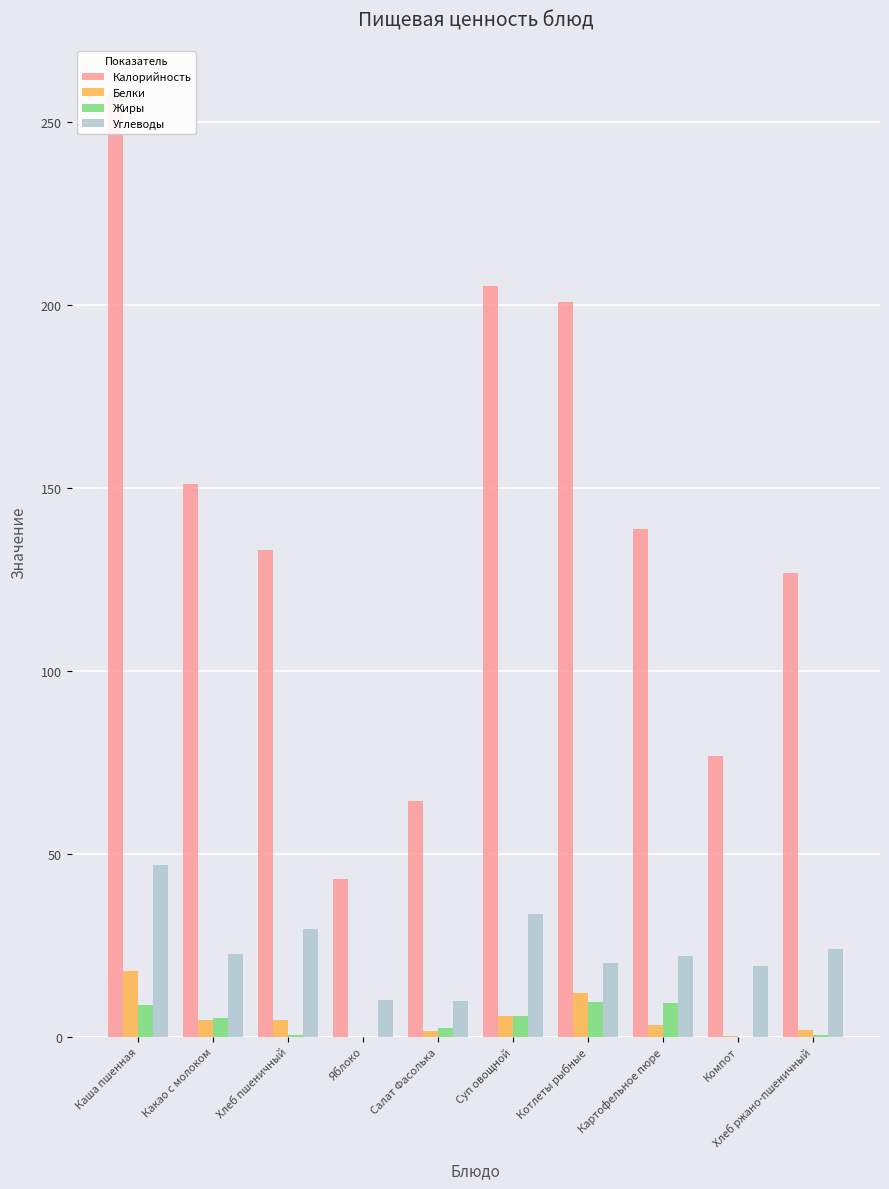

Reading left to right, list all the values displayed in this chart.

Калорийность: Каша пшенная=258.0	Какао с молоком=151.0	Хлеб пшеничный=133.2	Яблоко=43.0	Салат Фасолька=64.4	Суп овощной=205.3	Котлеты рыбные=200.9	Картофельное пюре=138.8	Компот=76.8	Хлеб ржано-пшеничный=126.7
Белки: Каша пшенная=18.0	Какао с молоком=4.7	Хлеб пшеничный=4.6	Яблоко=0.0	Салат Фасолька=1.7	Суп овощной=5.8	Котлеты рыбные=11.9	Картофельное пюре=3.2	Компот=0.2	Хлеб ржано-пшеничный=1.9
Жиры: Каша пшенная=8.7	Какао с молоком=5.2	Хлеб пшеничный=0.5	Яблоко=0.0	Салат Фасолька=2.4	Суп овощной=5.6	Котлеты рыбные=9.5	Картофельное пюре=9.2	Компот=0.0	Хлеб ржано-пшеничный=0.4
Углеводы: Каша пшенная=46.9	Какао с молоком=22.6	Хлеб пшеничный=29.5	Яблоко=10.0	Салат Фасолька=9.8	Суп овощной=33.6	Котлеты рыбные=20.2	Картофельное пюре=22.0	Компот=19.4	Хлеб ржано-пшеничный=23.9